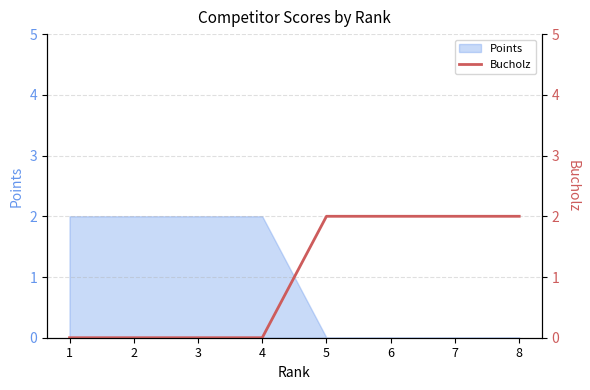

What is the difference between the maximum and minimum values?

2